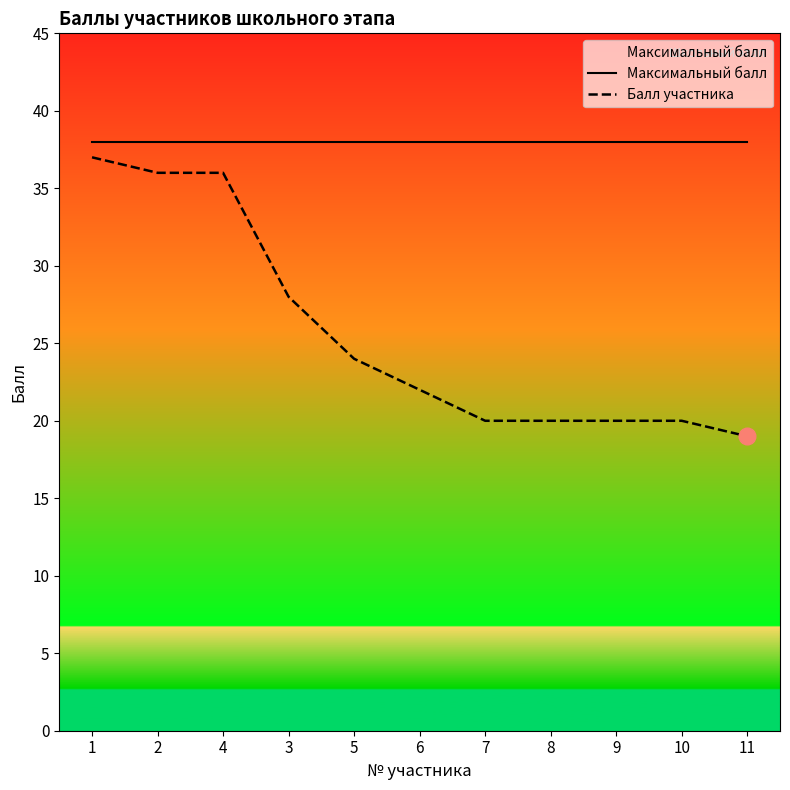

Between 9 and 10, which series saw the biggest shift?

Максимальный балл